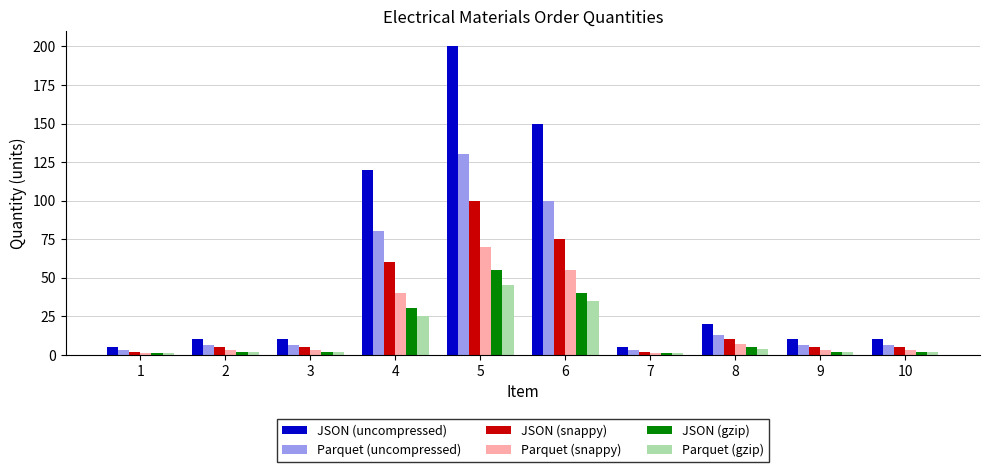

What is the total value across all series at 9?

28